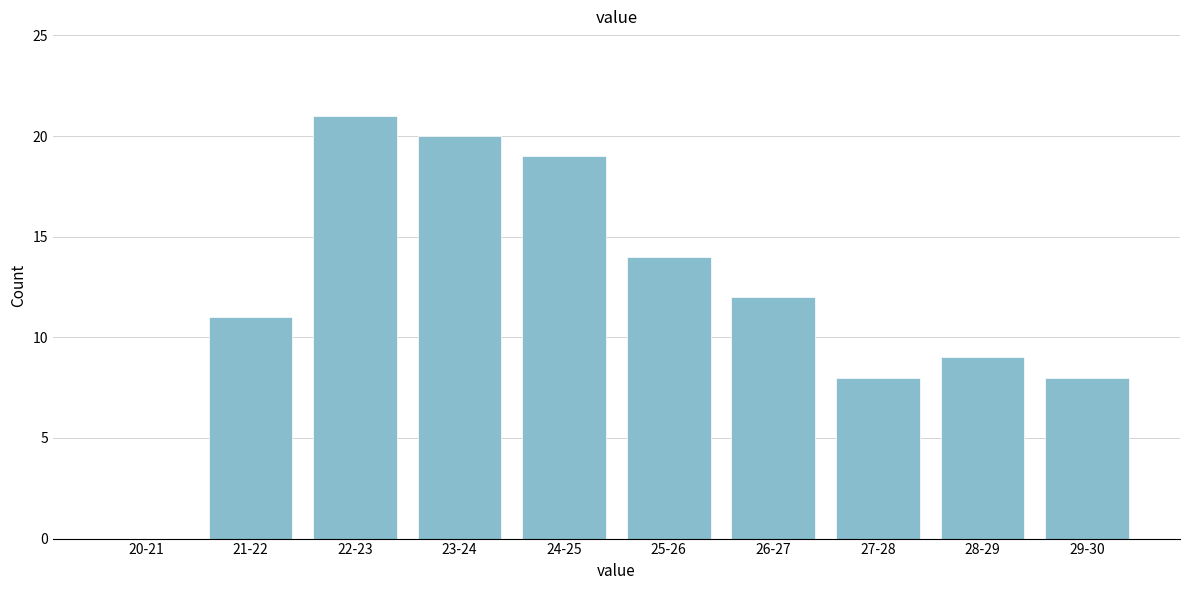

Reading left to right, transcribe all the data shown in this chart.

20-21=0	21-22=11	22-23=21	23-24=20	24-25=19	25-26=14	26-27=12	27-28=8	28-29=9	29-30=8